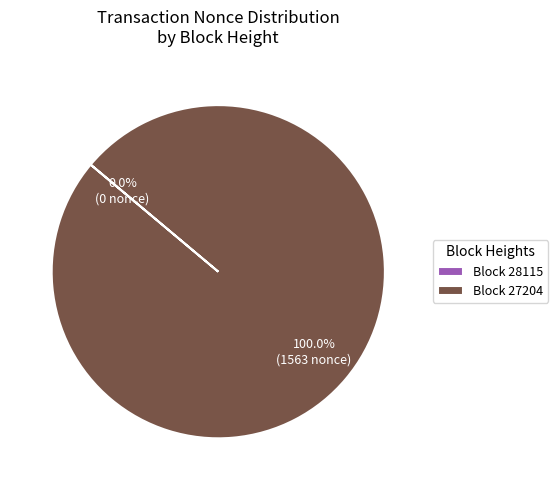

What is the largest slice in the pie chart?

Block 27204